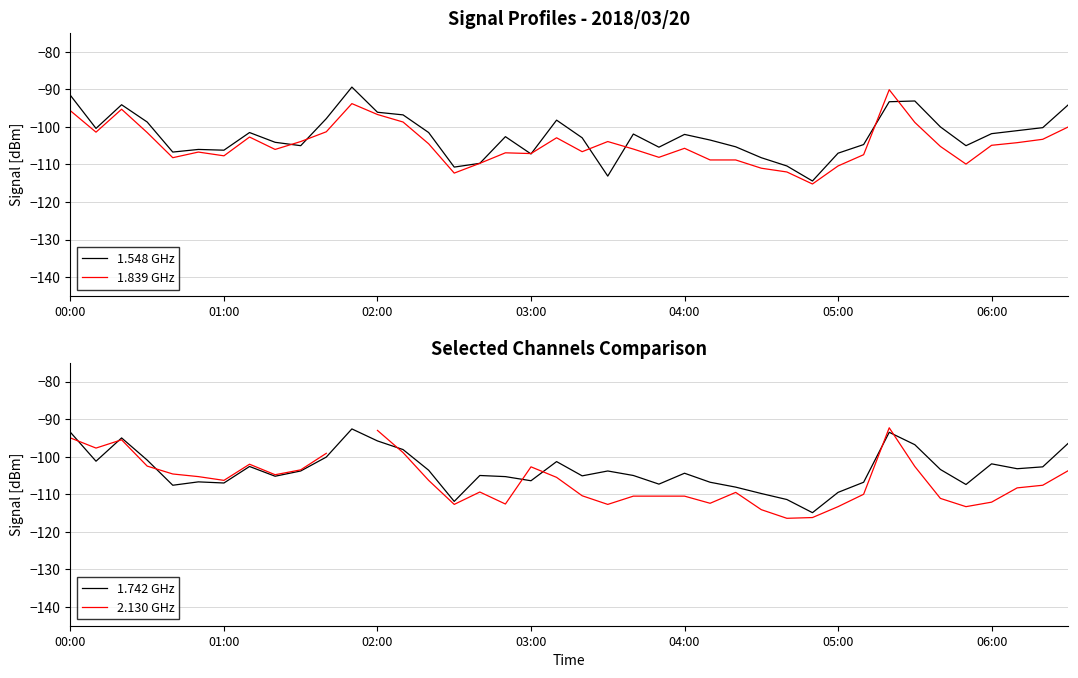

Is this an area chart (filled region under the line)?

No